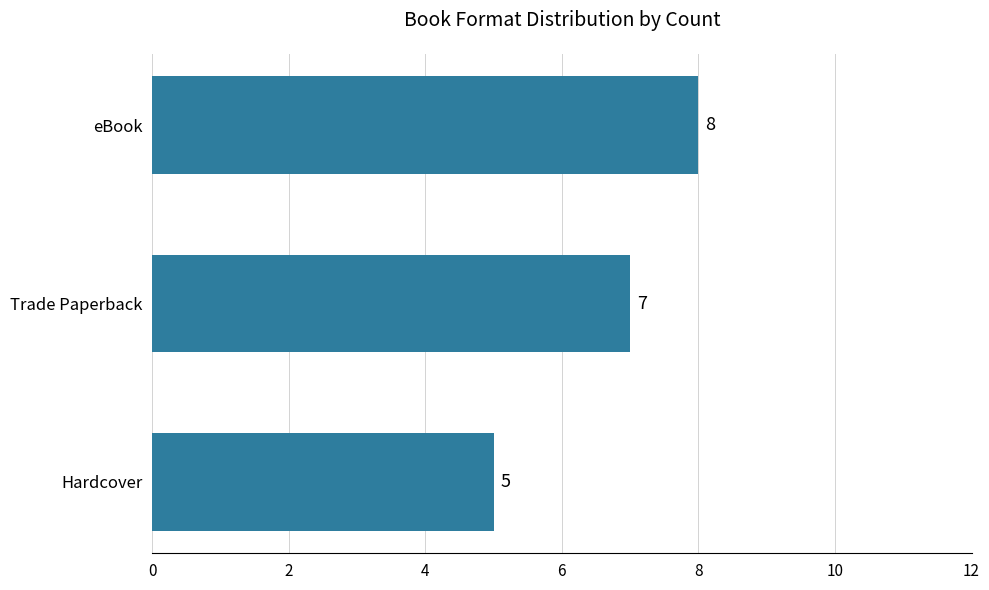

Does the chart contain any negative values?

No